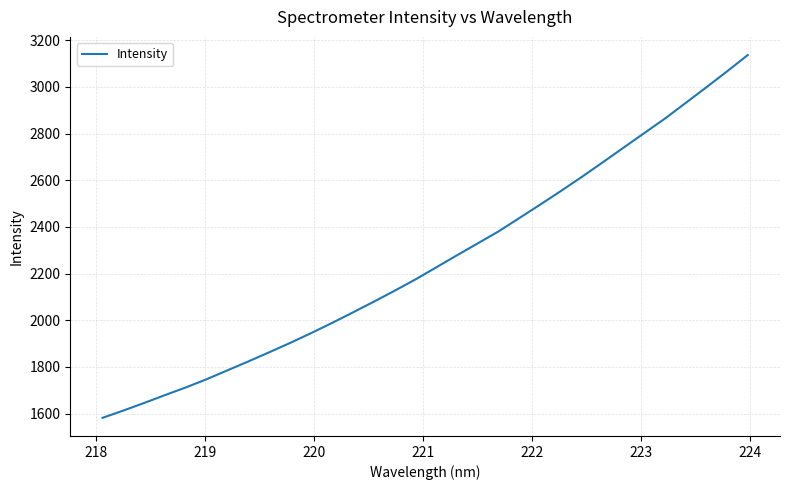

What is the difference between the maximum and minimum values?

1554.7